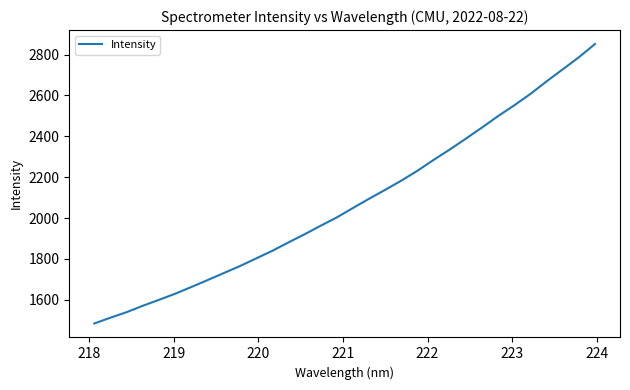

What is the difference between the maximum and minimum values?

1366.7